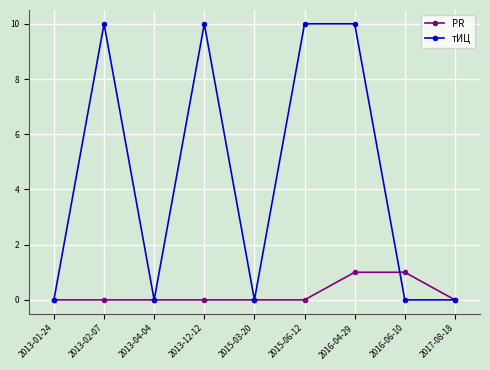

Which series has the widest spread of values?

тИЦ